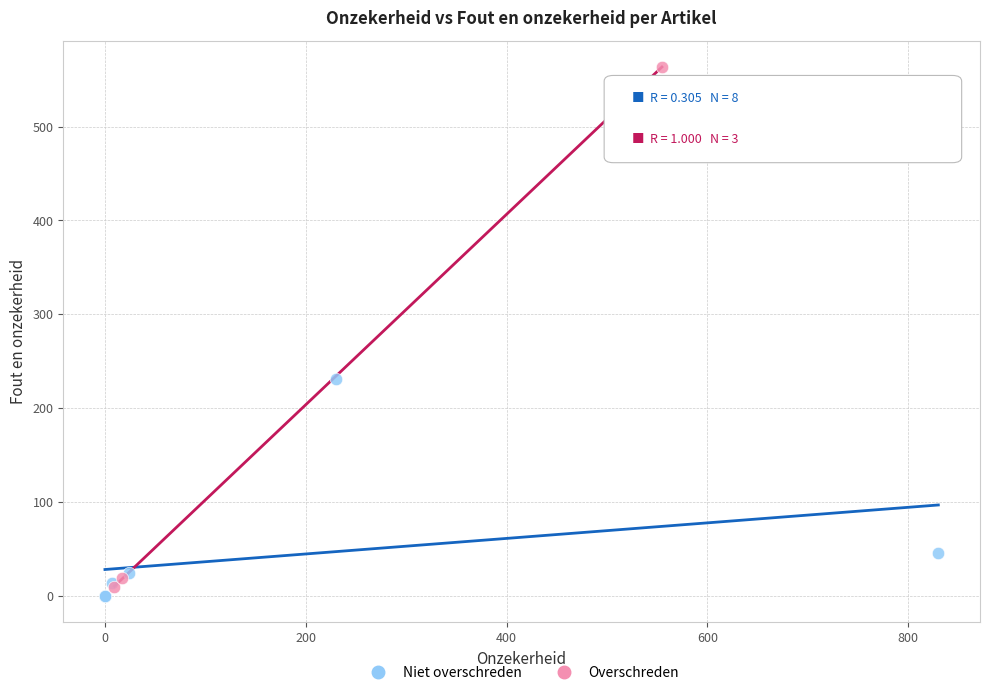

Which series reaches the maximum Y coordinate?

Overschreden